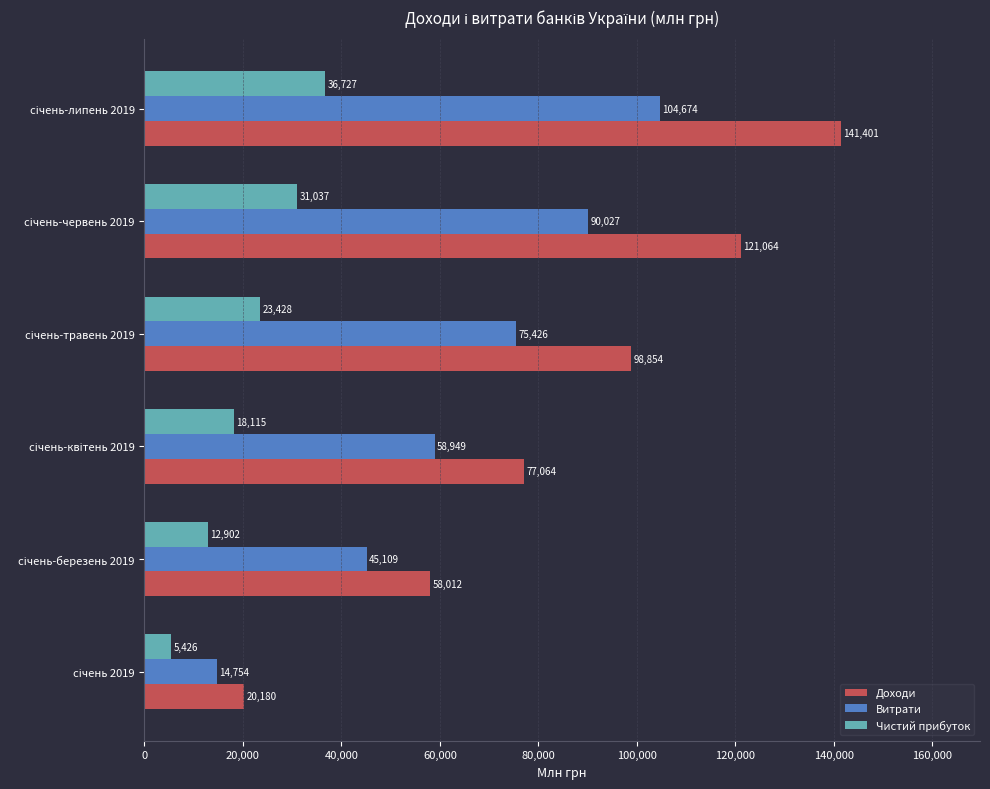

List the series in order of their peak value, lowest first.

Чистий прибуток, Витрати, Доходи